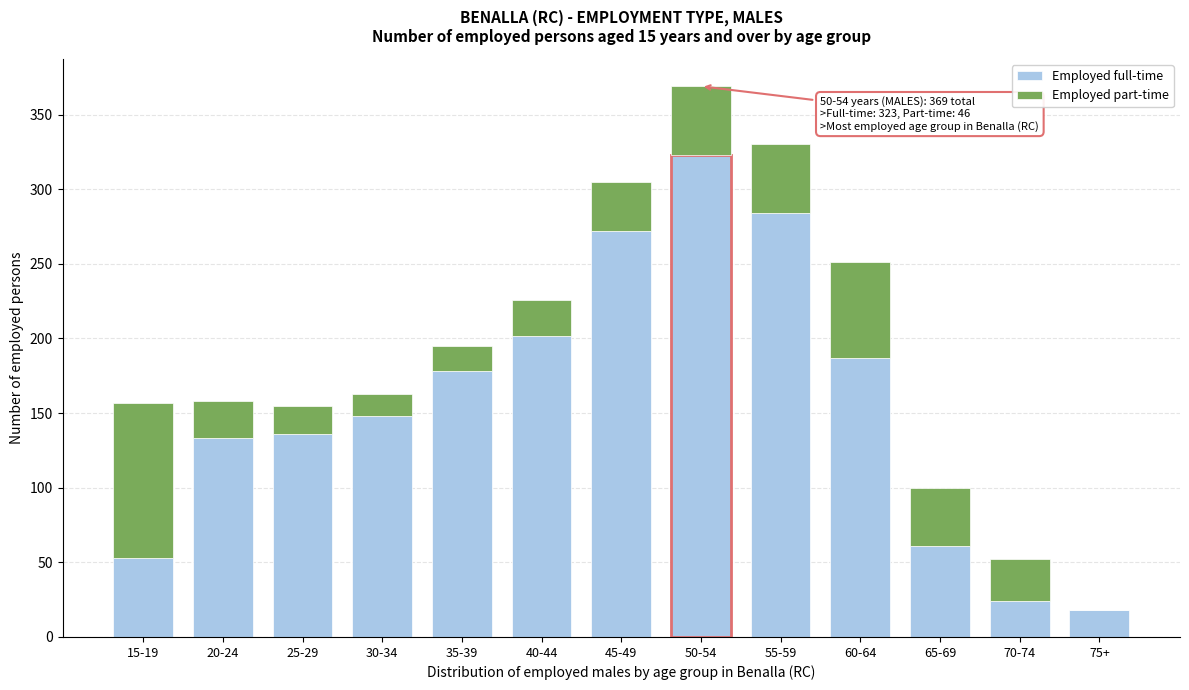

Is it true that Employed full-time equals 272 at 45-49?

True